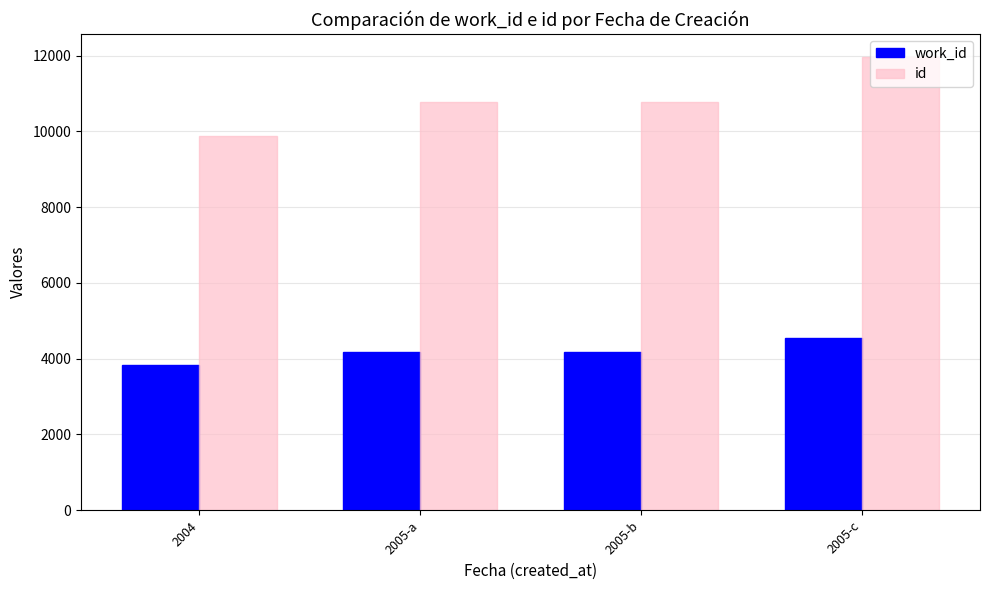

How many distinct data groups are displayed?

2